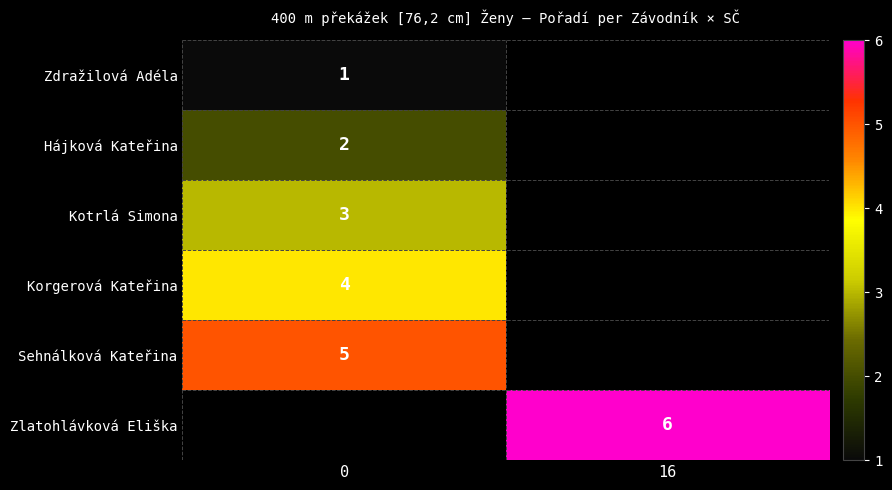

Is the value of Korgerová Kateřina at 0 greater than the value of Kotrlá Simona at 0?

Yes